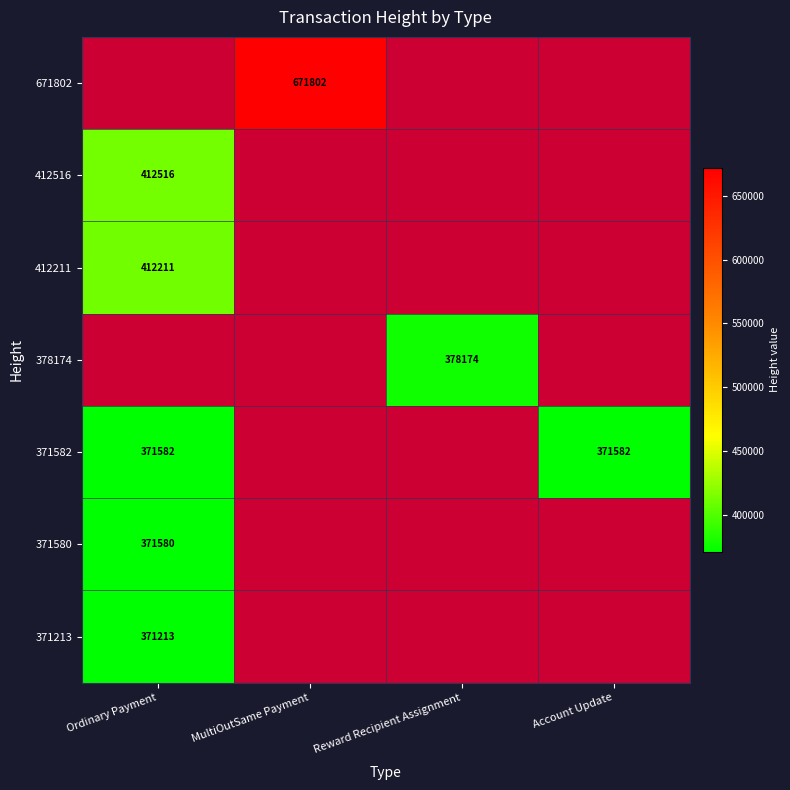

What is the sum of the 371582 values at Account Update and Ordinary Payment?

743164